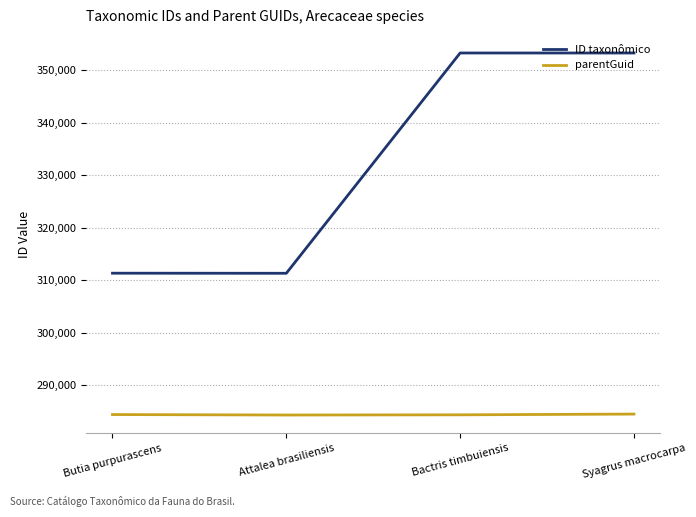

Rank the series by their maximum value, from highest to lowest.

ID taxonômico, parentGuid